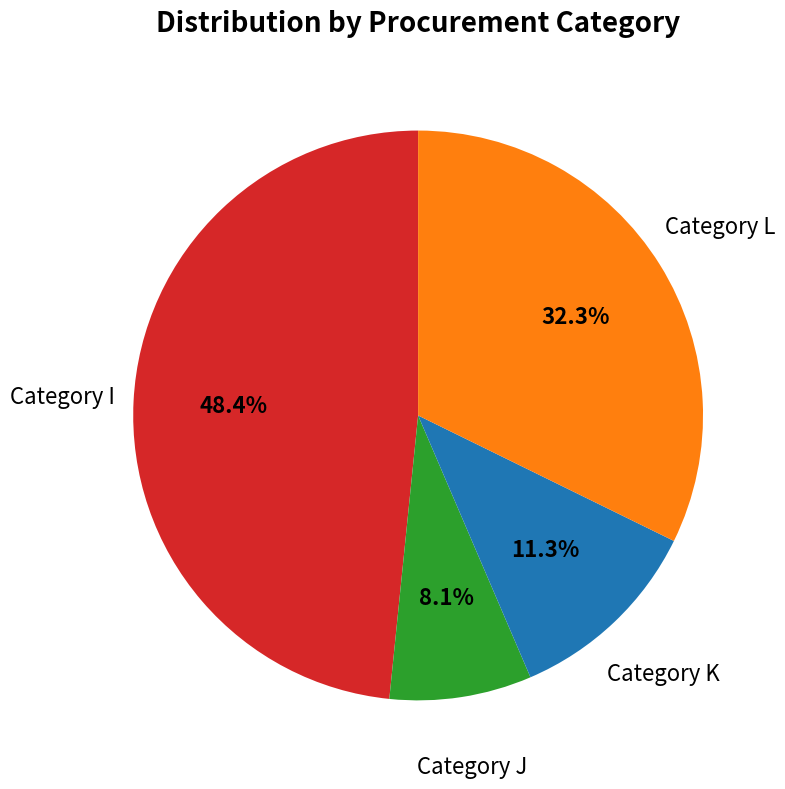

Is there a majority slice in this chart?

No